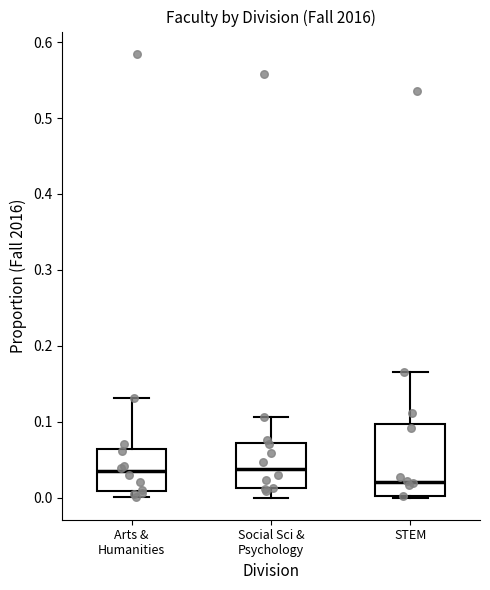

Reading left to right, read every box against the y-axis: the position of its median line, the range the box covers, and the ends of its whiskers. The values are not printed on the chart, so give them approximately, as read against the axis.

Arts & Humanities: median 0.03, box 0.01 to 0.06, whiskers 0.00 to 0.13
Social Sci & Psychology: median 0.04, box 0.01 to 0.07, whiskers 0.00 to 0.11
STEM: median 0.02, box 0.00 to 0.10, whiskers 0.00 to 0.16